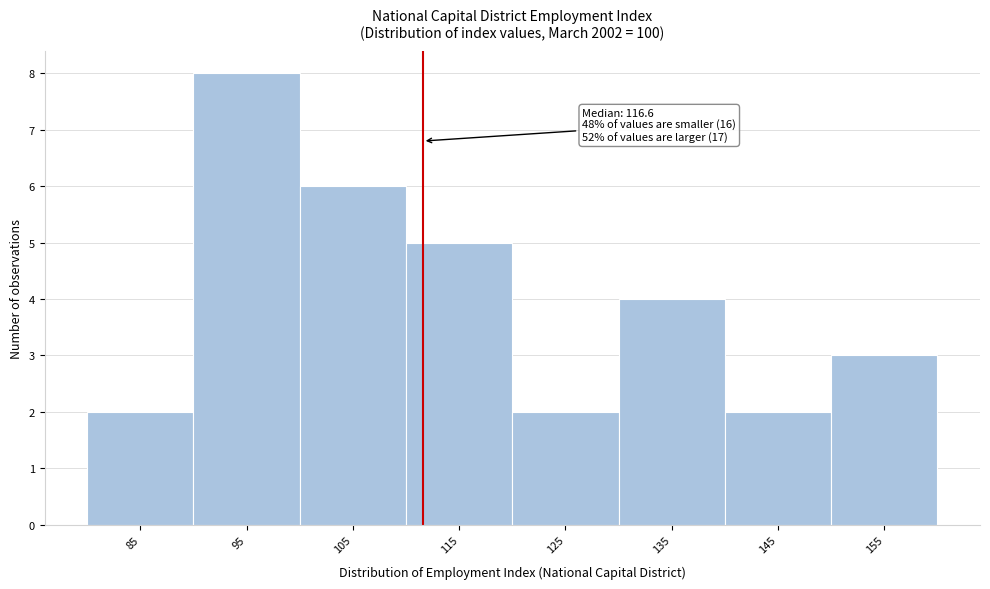

Reading left to right, what are all the values shown in this chart?

2	8	6	5	2	4	2	3